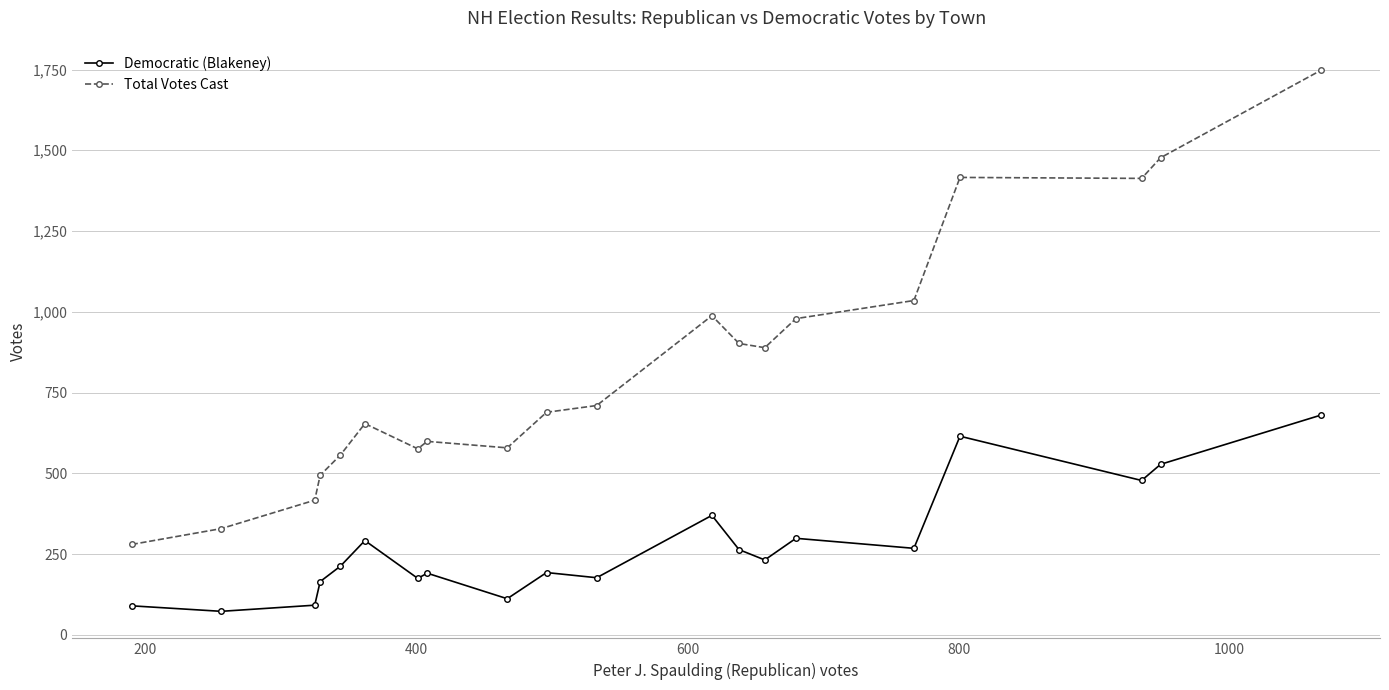

Count the number of data series in this chart.

2